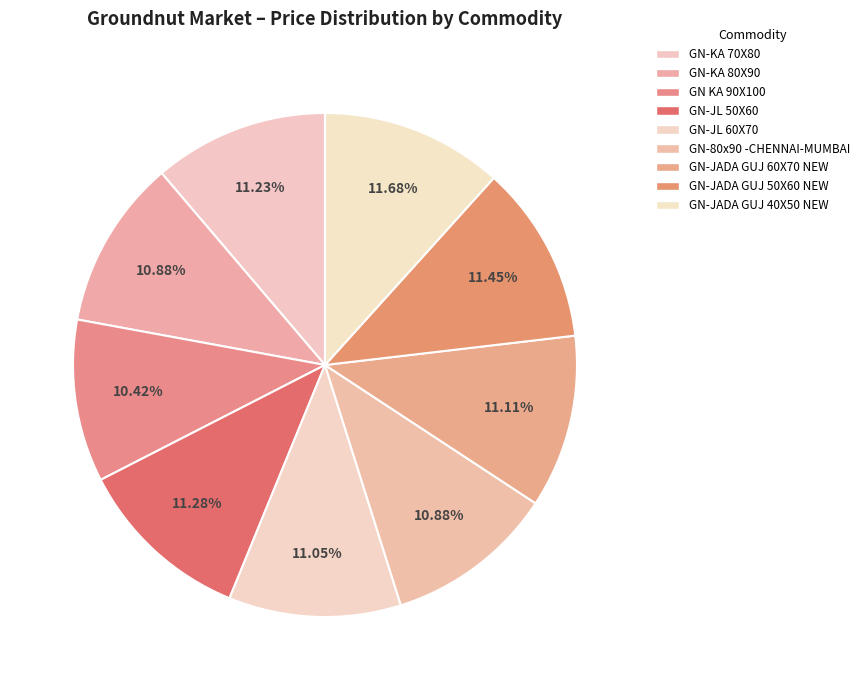

Does GN-JADA GUJ 60X70 NEW represent more than half of the total?

No